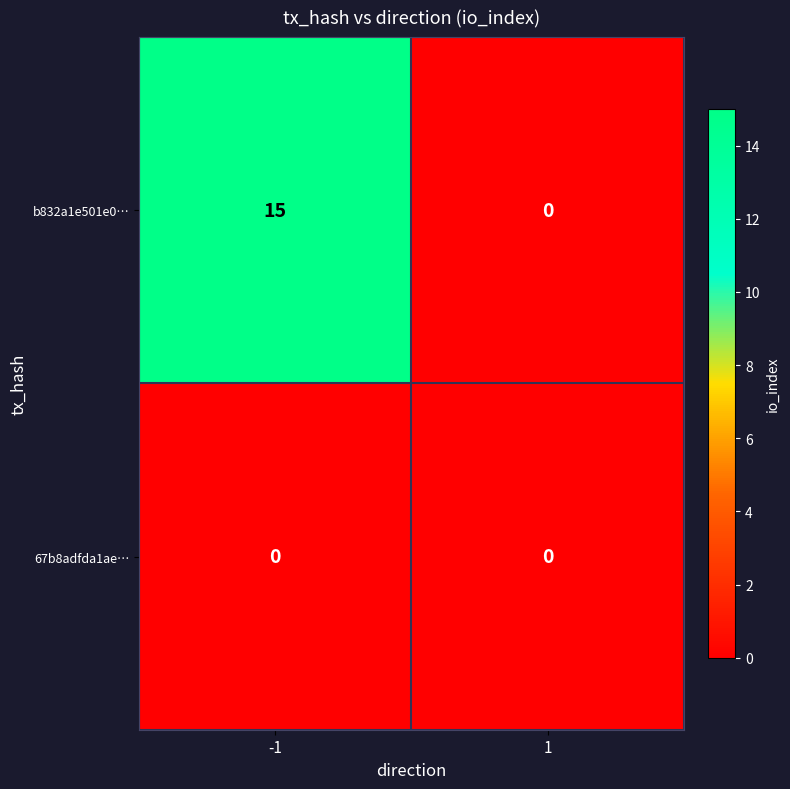

True or false: 67b8adfda1ae… has a value of 0 at -1.

True